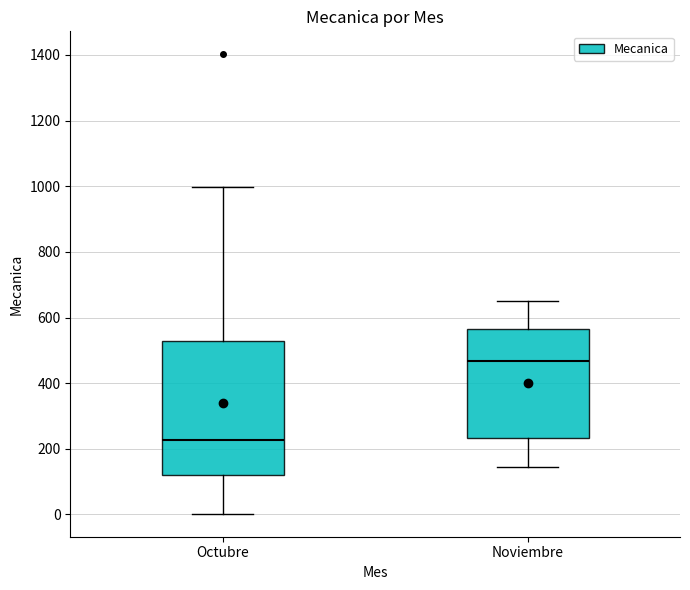

Reading left to right, read every box against the y-axis: the position of its median line, the range the box covers, and the ends of its whiskers. The values are not printed on the chart, so give them approximately, as read against the axis.

Octubre: median 220, box 120 to 520, whiskers 0 to 1000
Noviembre: median 460, box 240 to 560, whiskers 140 to 660